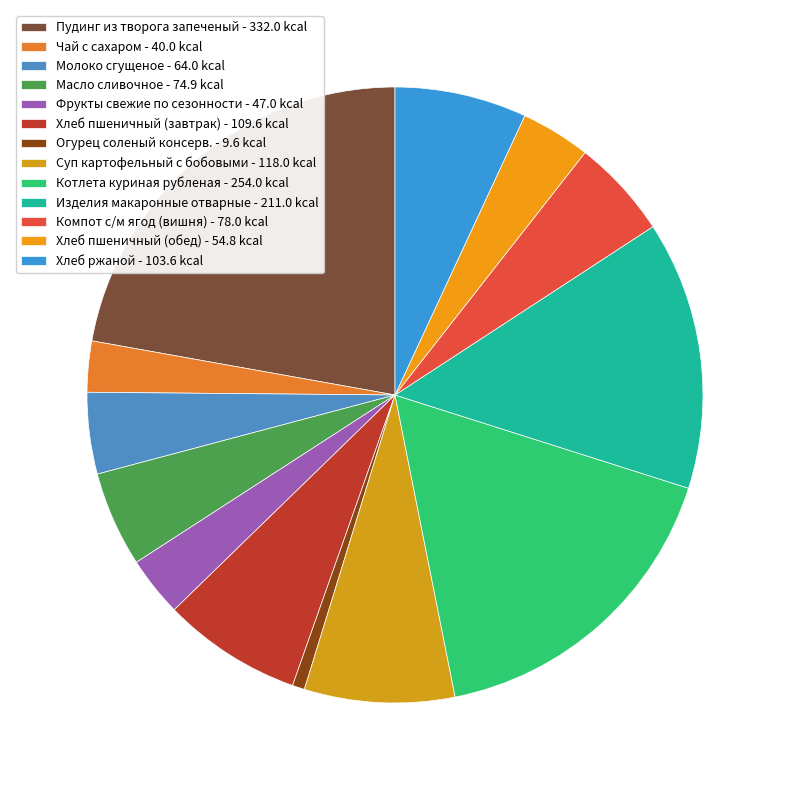

Which category has the smallest portion of the pie?

Огурец соленый консерв.